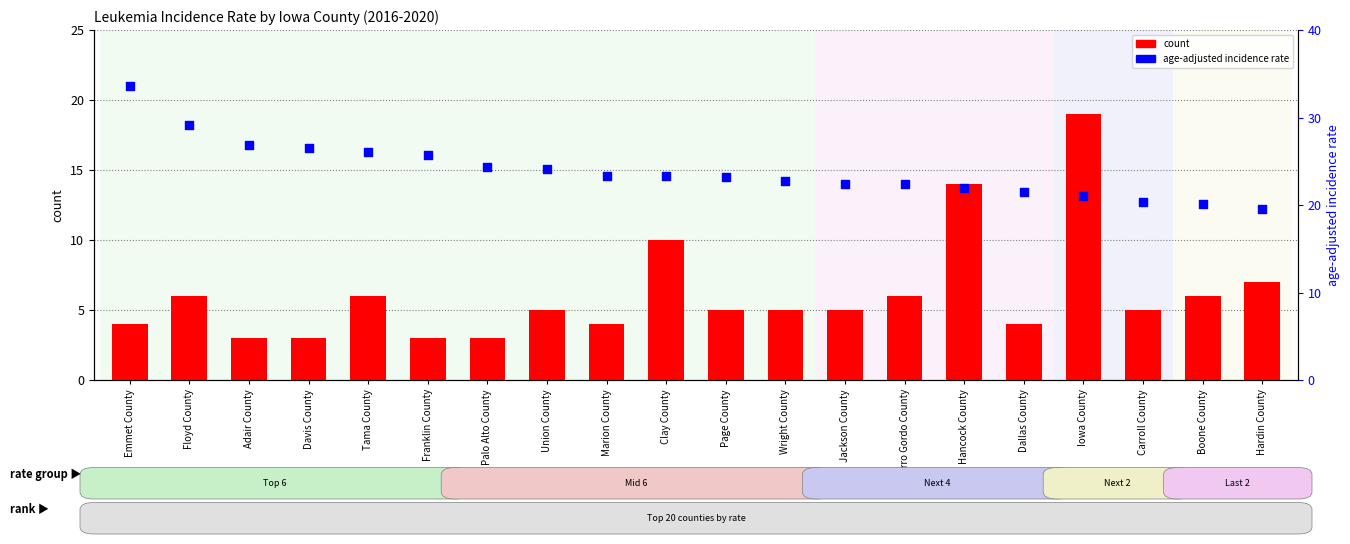

Is the value of age-adjusted incidence rate at Clay County greater than the value of count at Iowa County?

Yes